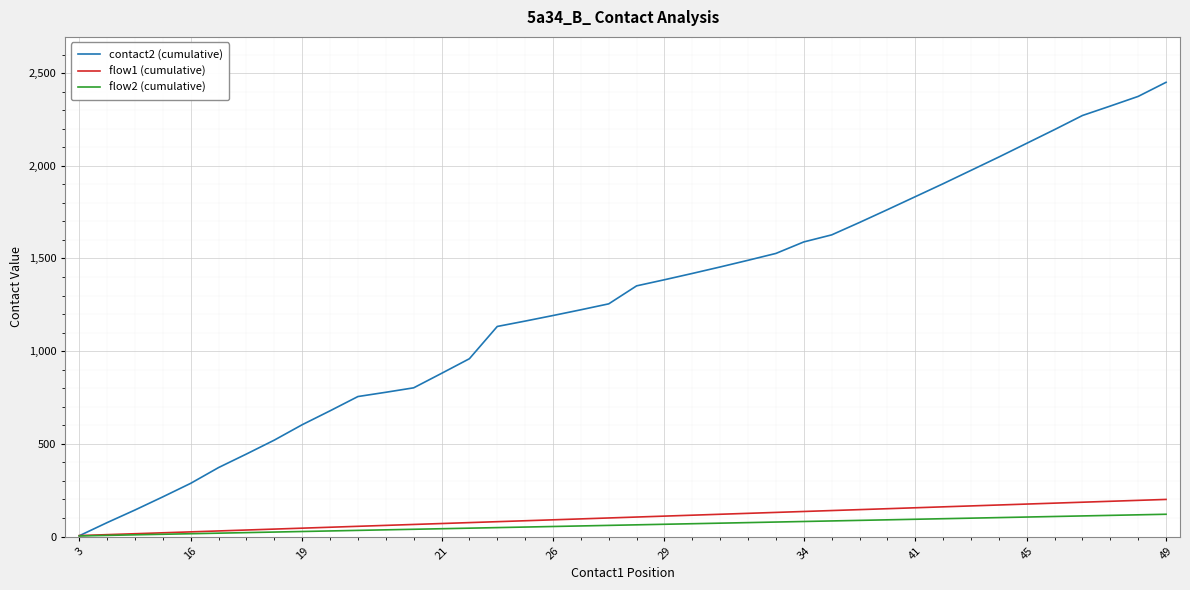

What is the sum of all flow2 (cumulative) values?

2460